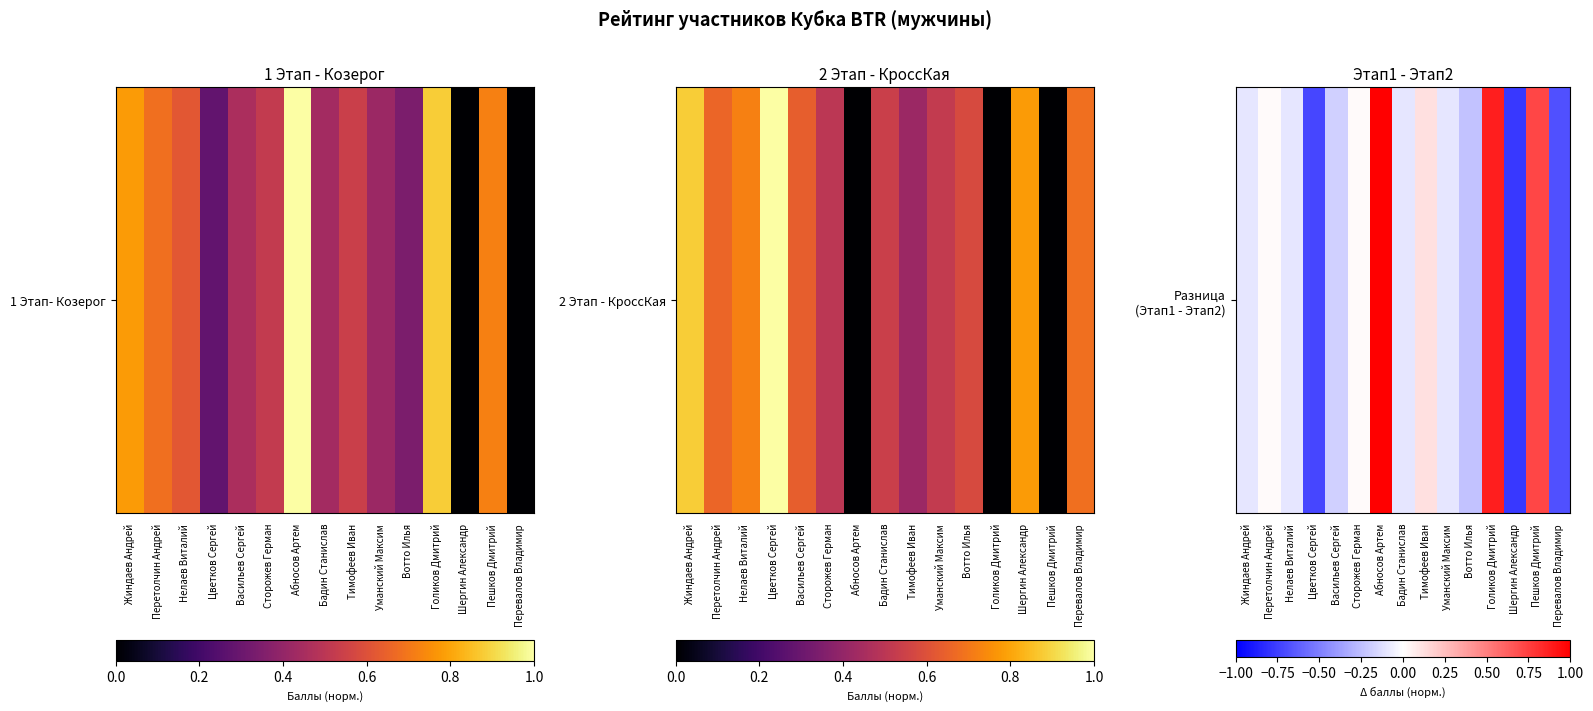

The chart shows a value of -0.8 at Шергин Александр. True or false?

True